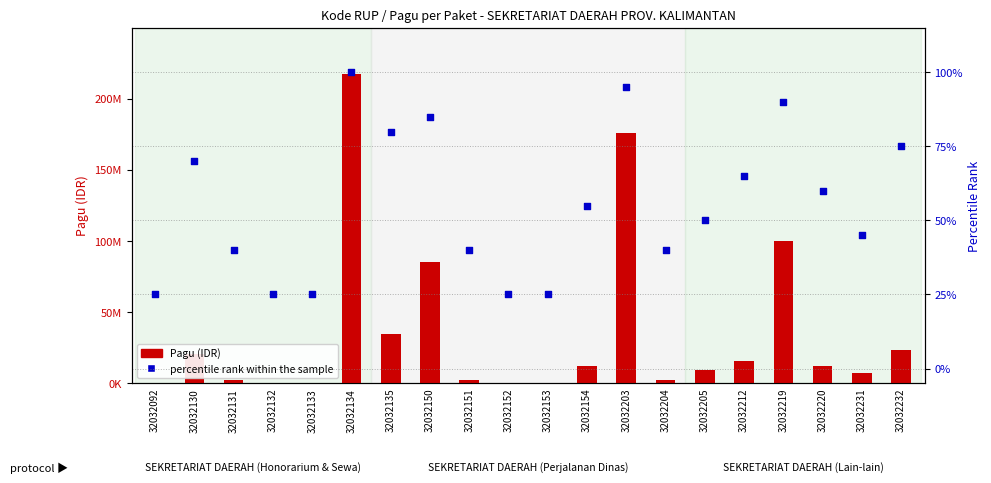

Which series reaches the maximum Y coordinate?

Pagu (IDR)